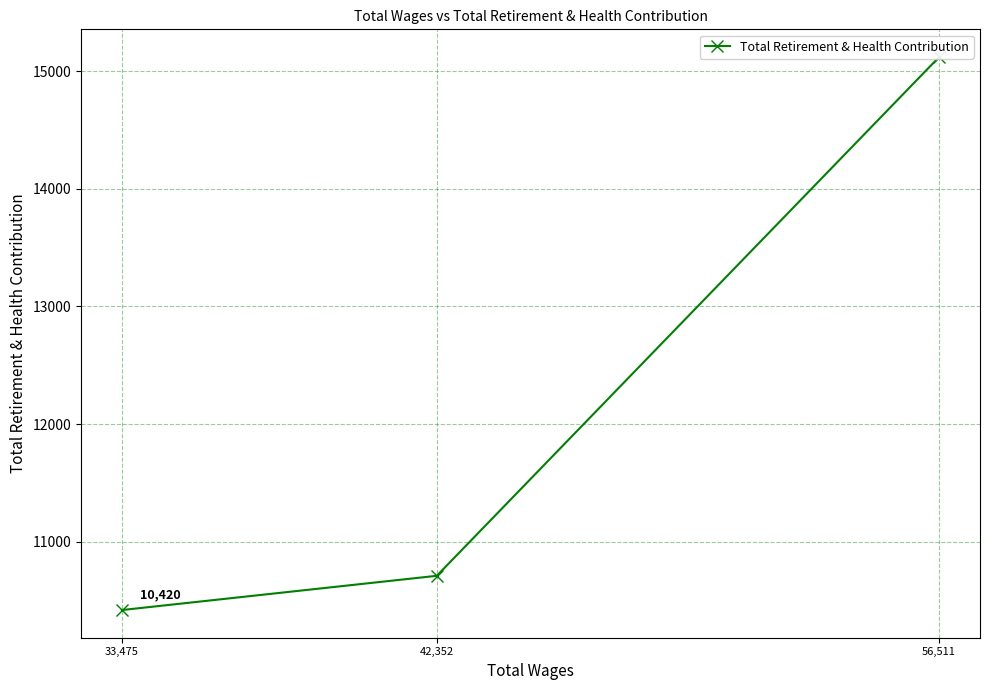

What is the minimum value shown in the chart?

10420